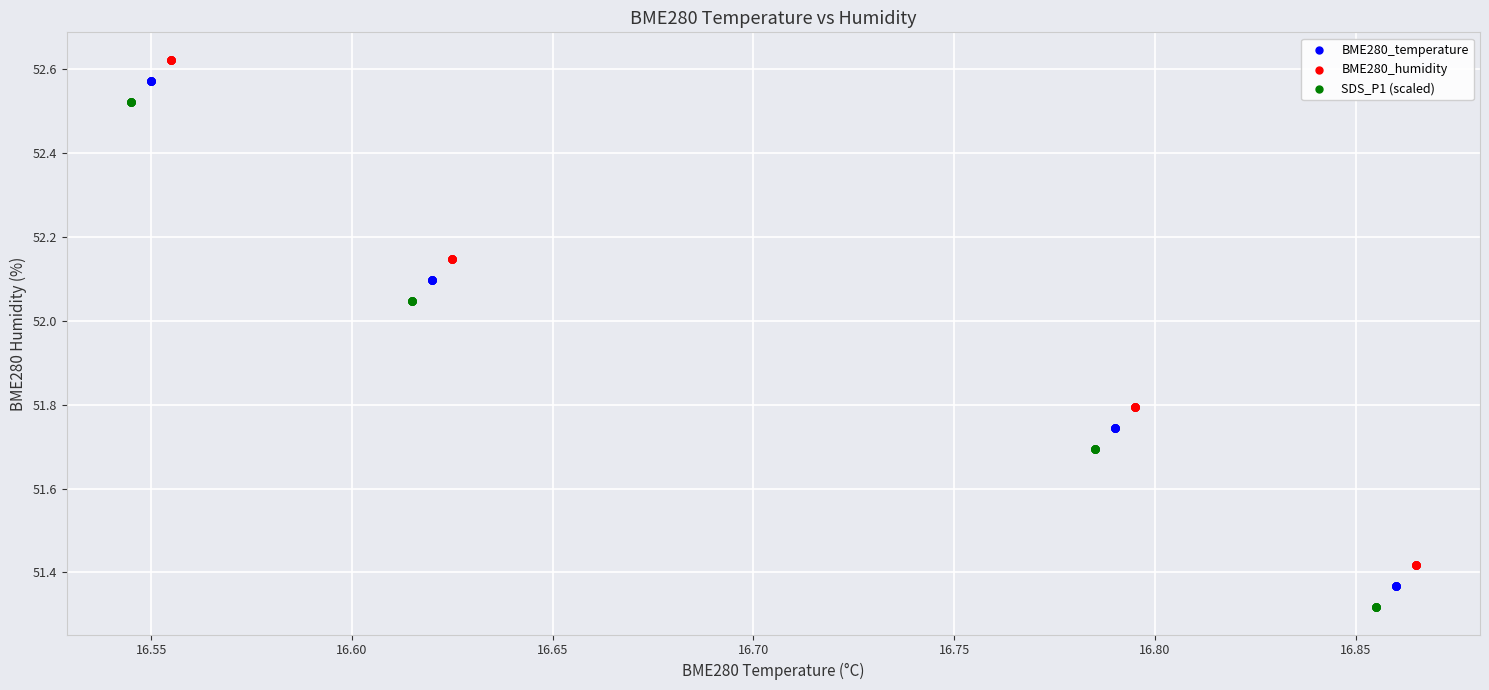

Which series contains the highest Y value?

BME280_humidity